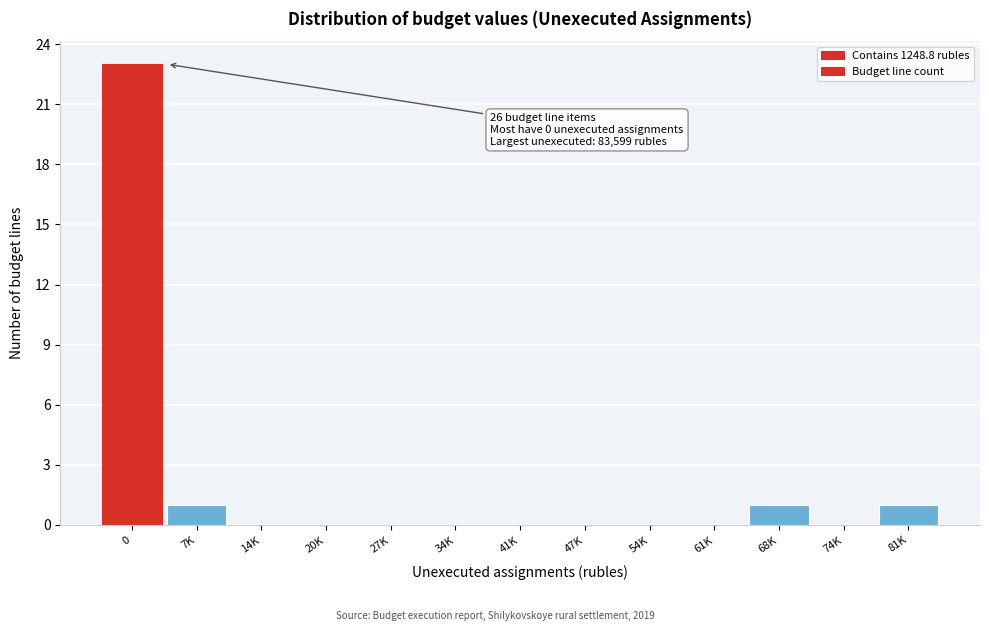

Reading left to right, transcribe all the data shown in this chart.

0=23	7K=1	14K=0	20K=0	27K=0	34K=0	41K=0	47K=0	54K=0	61K=0	68K=1	74K=0	81K=1